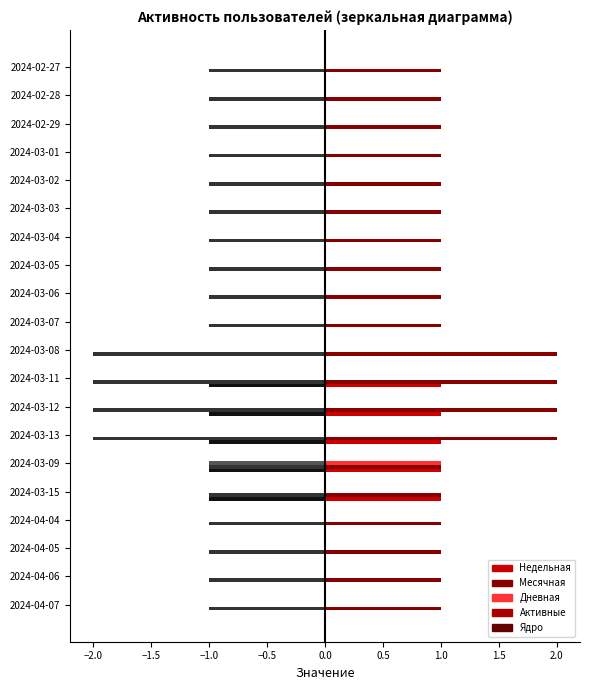

How many distinct data groups are displayed?

6